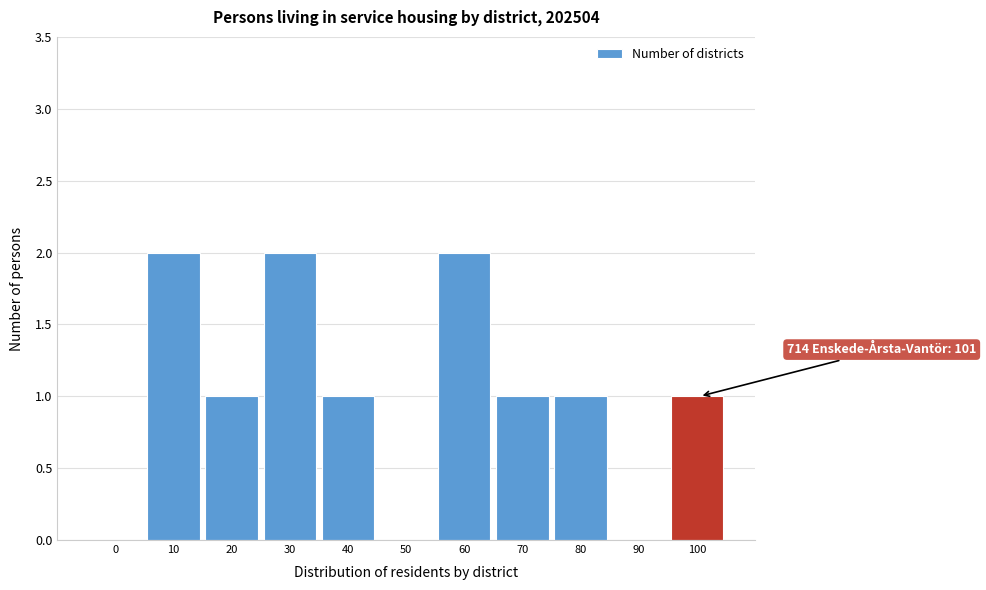

Reading left to right, extract all data points from this chart.

0=0	10=2	20=1	30=2	40=1	50=0	60=2	70=1	80=1	90=0	100=1